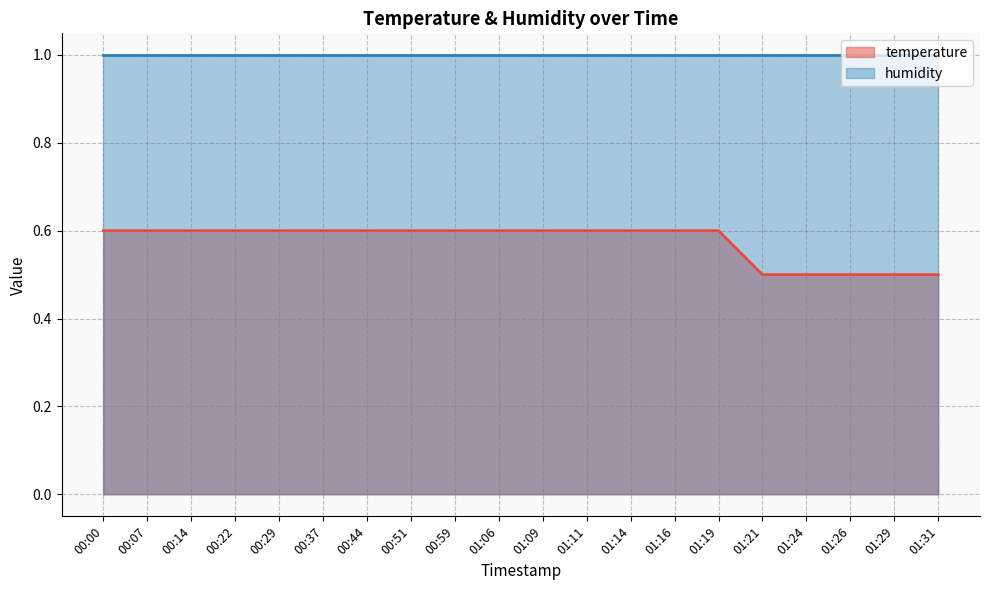

Which label corresponds to the smallest value in the chart?

01:21